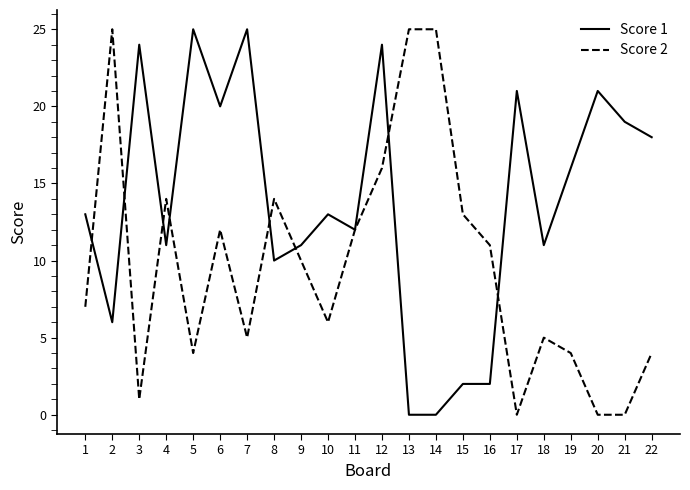

Where is the first local maximum for Score 2?

2